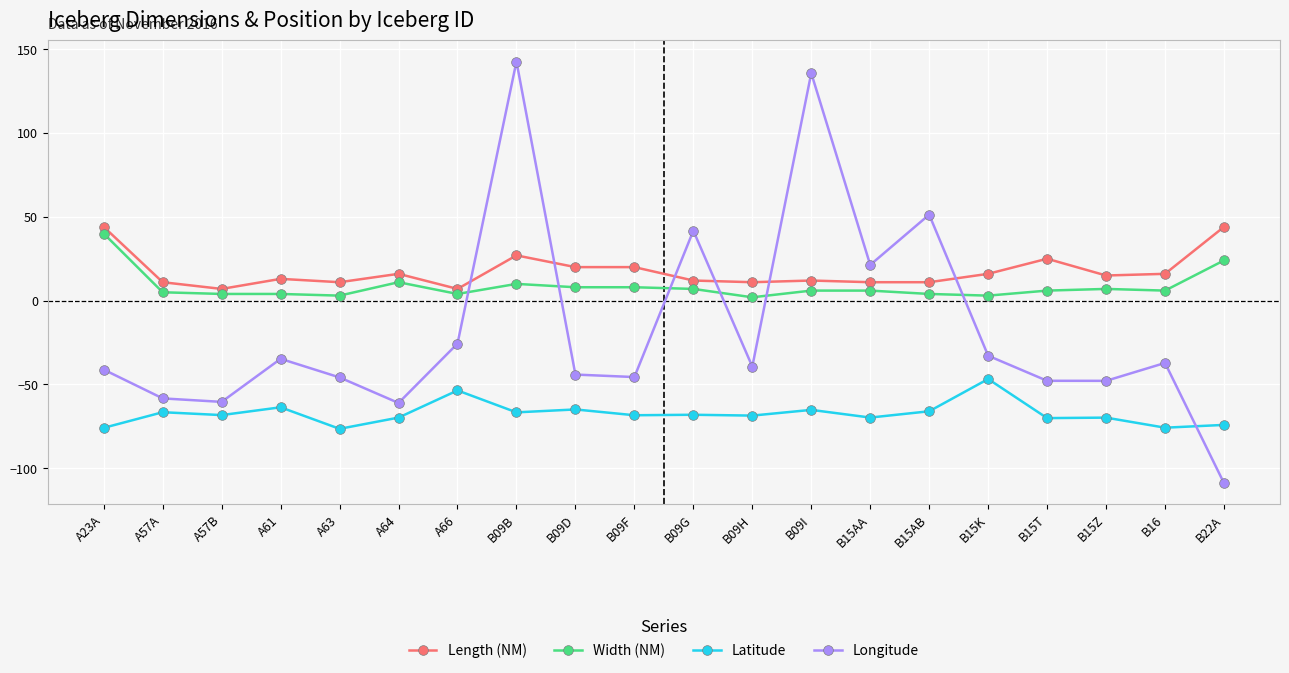

Which series changed the most between B09G and B15Z?

Longitude